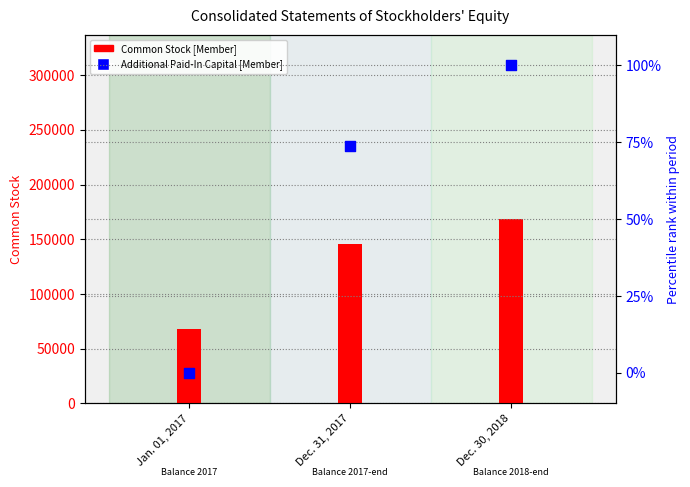

Which series contains the highest Y value?

Common Stock [Member]